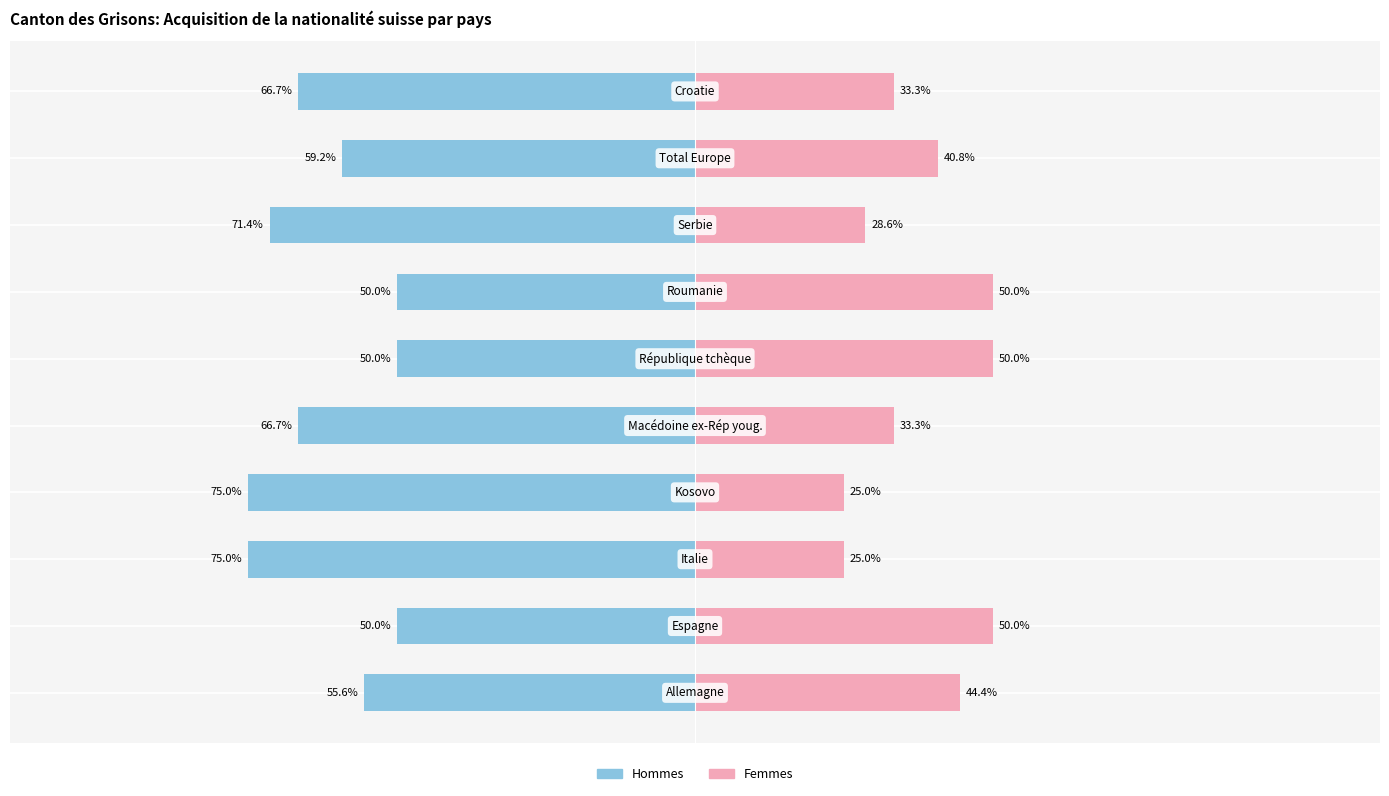

Which series changed the most between 1 and 4?

Femmes